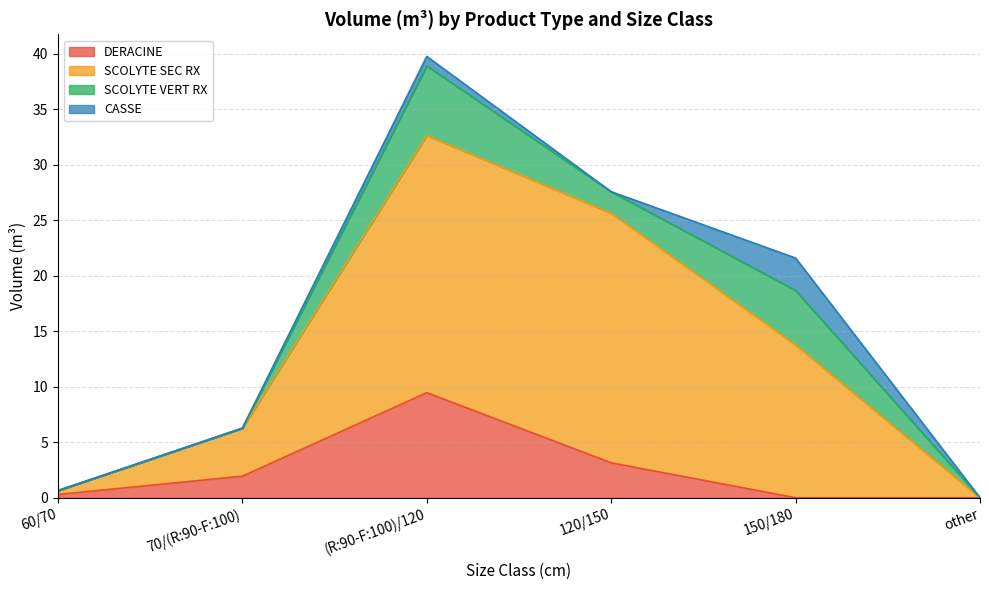

How many values in DERACINE are above zero?

4